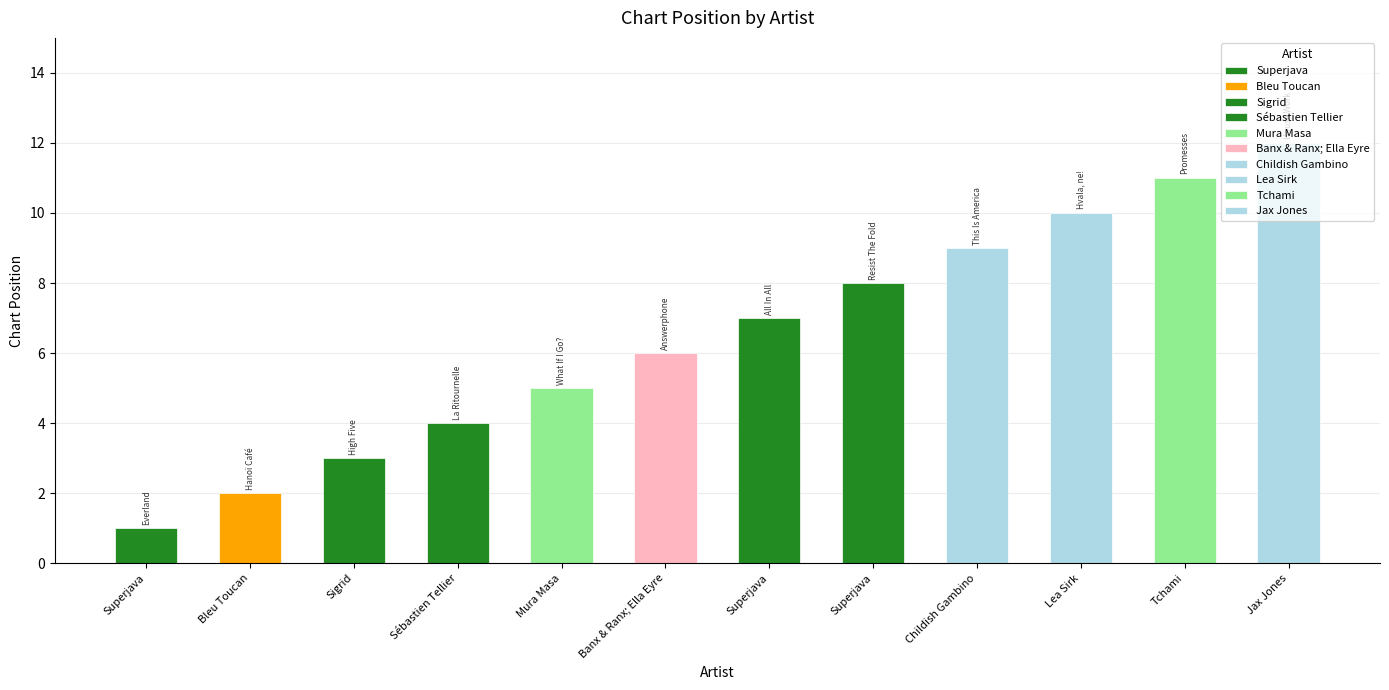

Reading left to right, transcribe all the data shown in this chart.

1	2	3	4	5	6	7	8	9	10	11	12